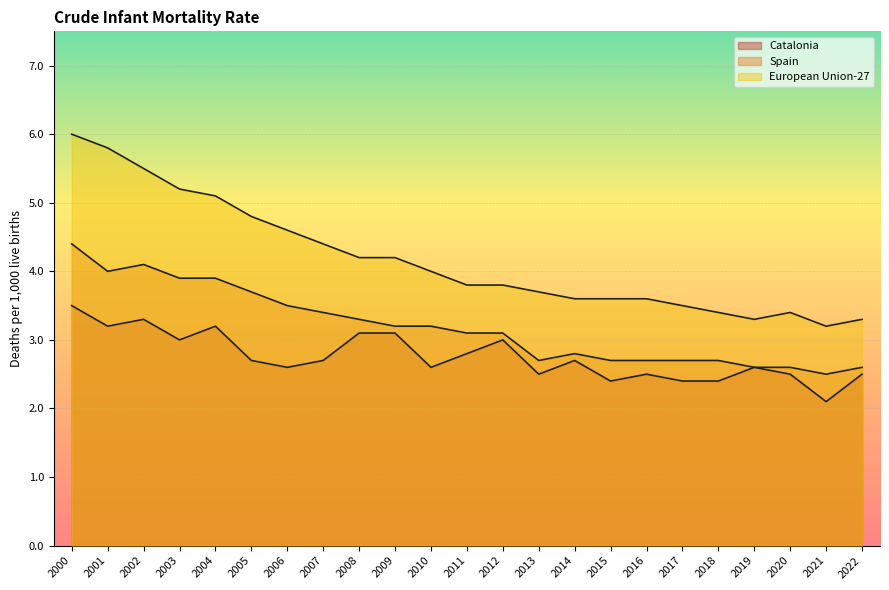

True or false: European Union-27 and Catalonia cross at least once.

False